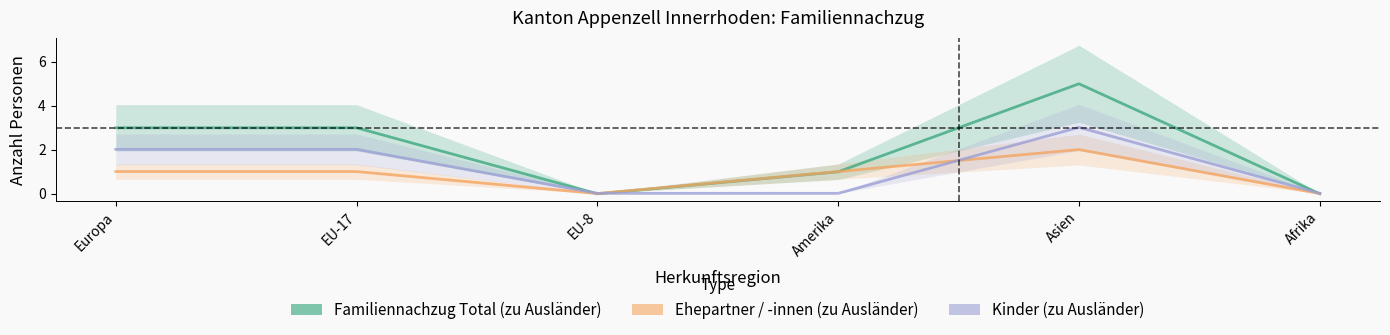

What is the difference between the maximum and minimum values in the Familiennachzug Total (zu Ausländer) series?

5.0